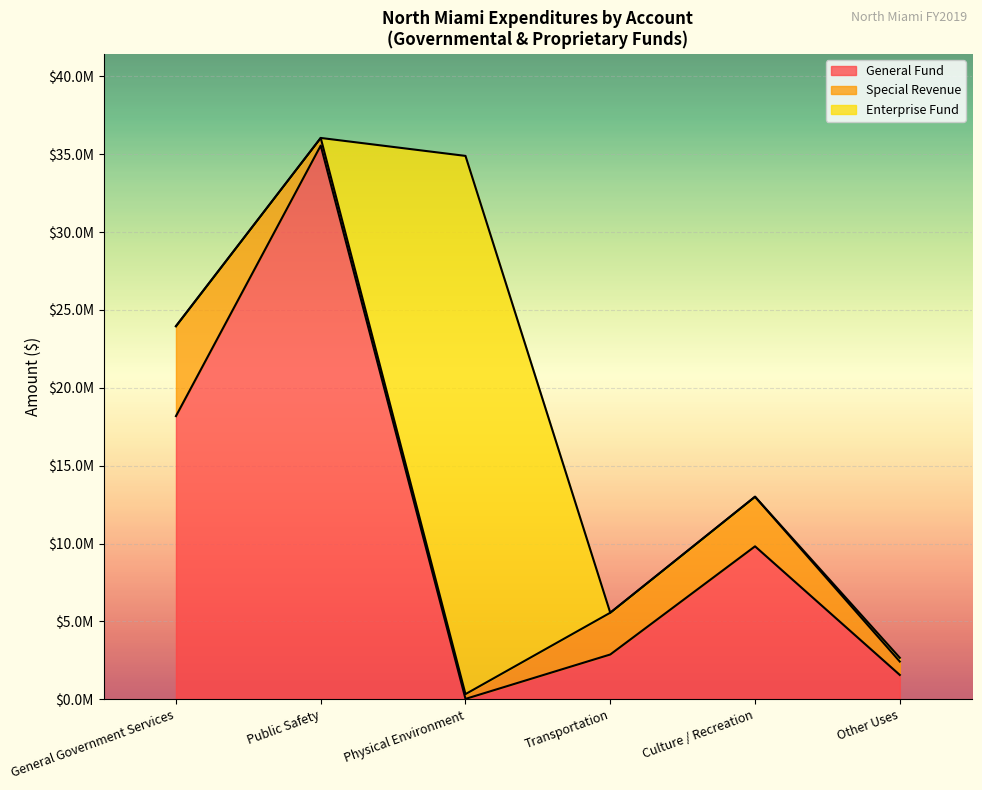

True or false: Other Uses and Transportation cross at least once.

False